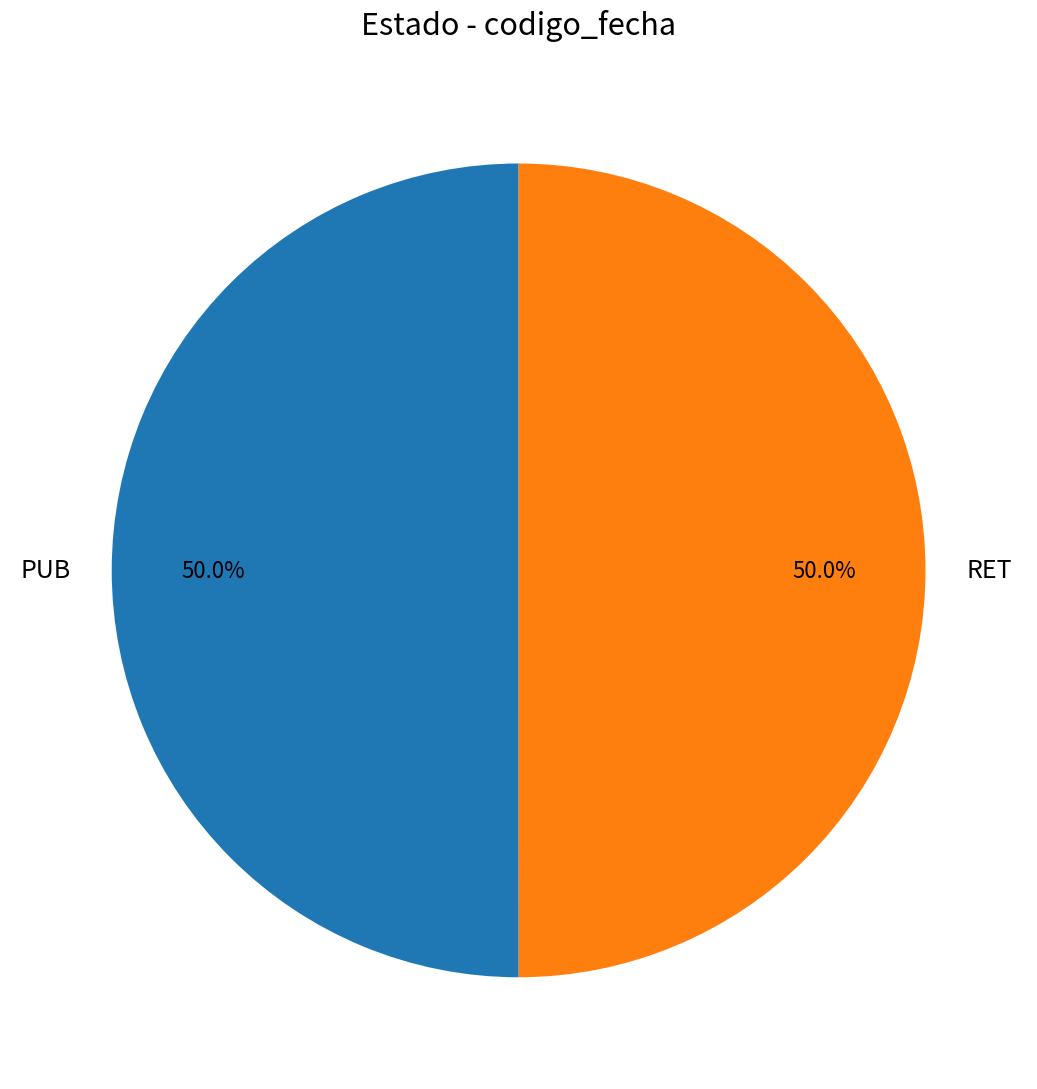

What portion of the pie excludes PUB?

50.0%